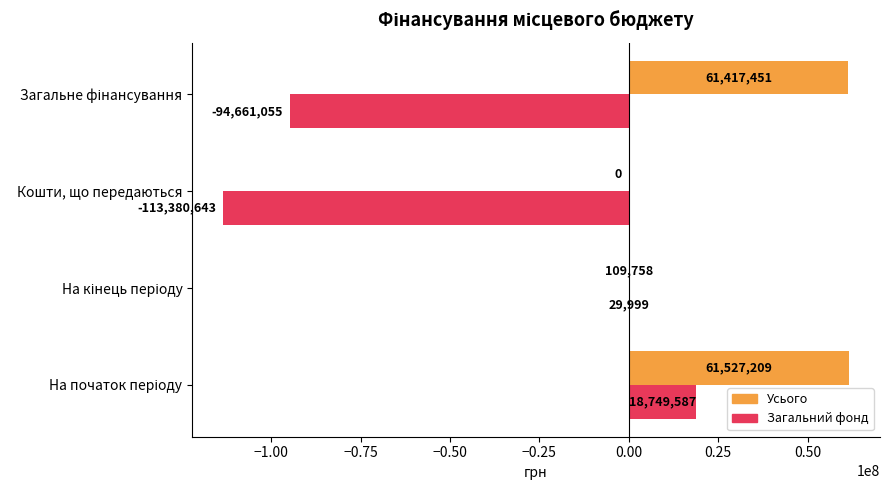

What is the sum of all Загальний фонд values?

-189262112.0